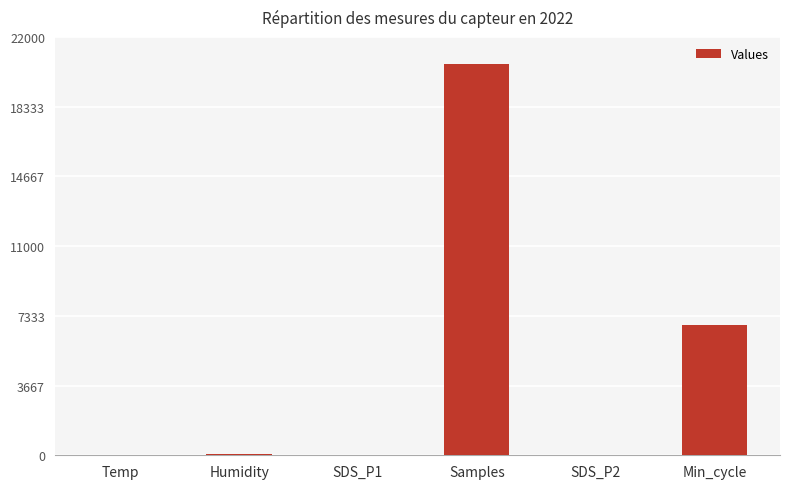

Between Humidity and Min_cycle, which is larger?

Min_cycle